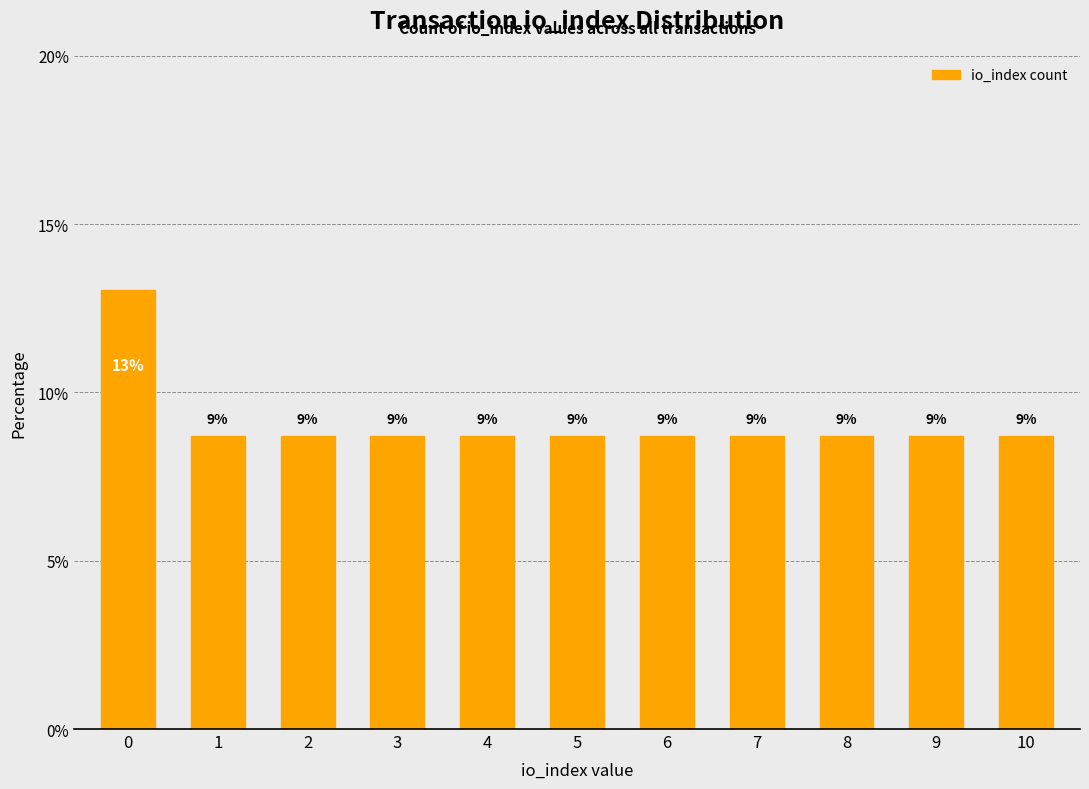

Is it true that the value at 3 is 8.7?

True